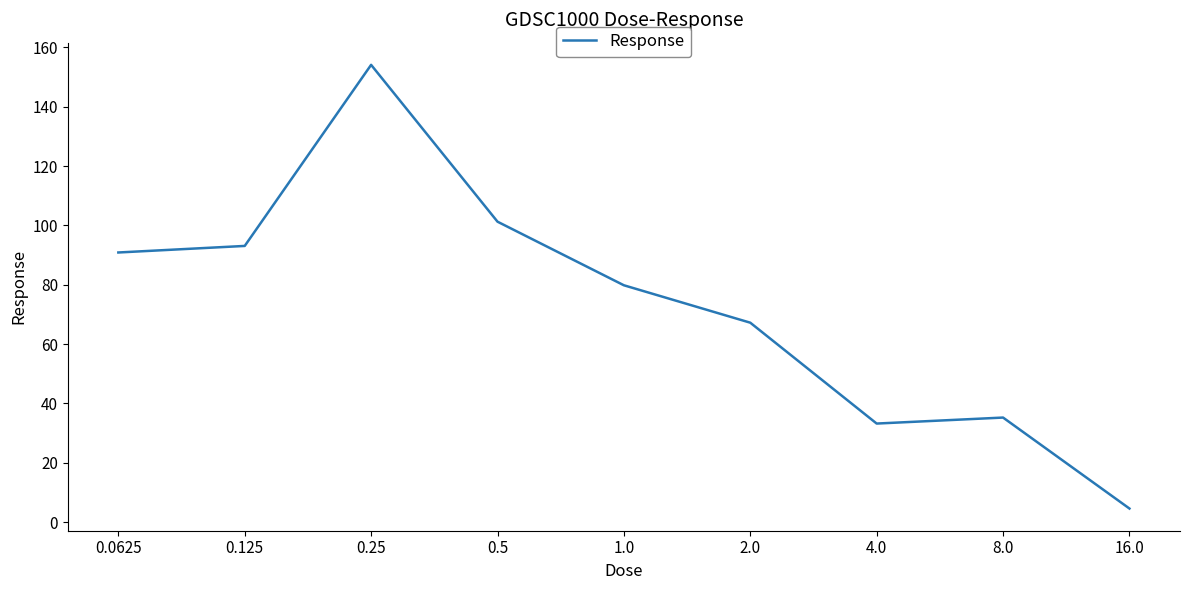

What is the difference between the maximum and minimum values?

149.5